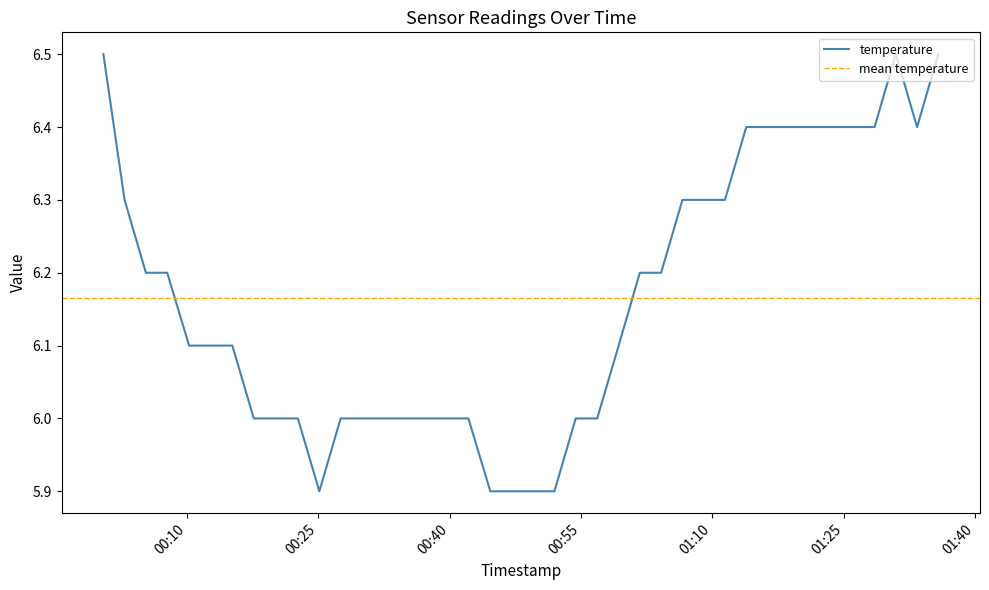

Approximately how many times larger is the value at 2023-11-19T00:47:04 compared to 2023-11-19T00:22:41?

1.0